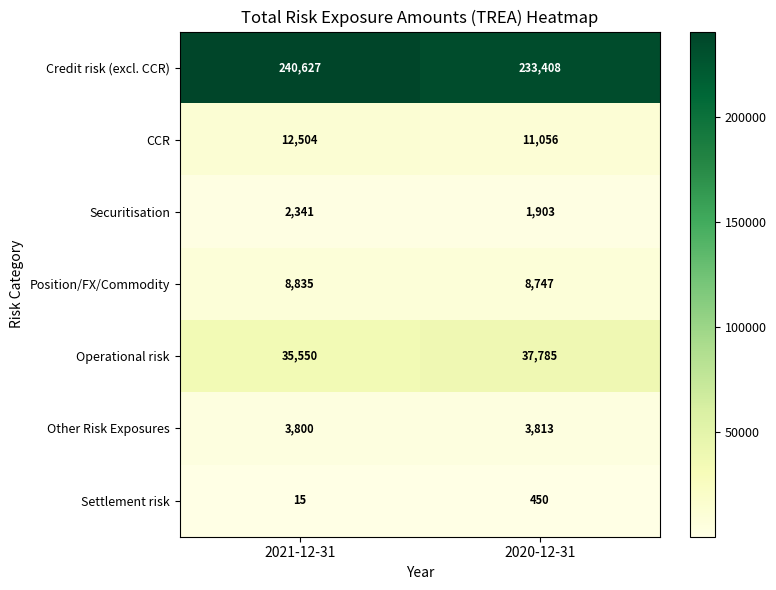

Which series has the largest total across all categories?

Credit risk (excl. CCR)